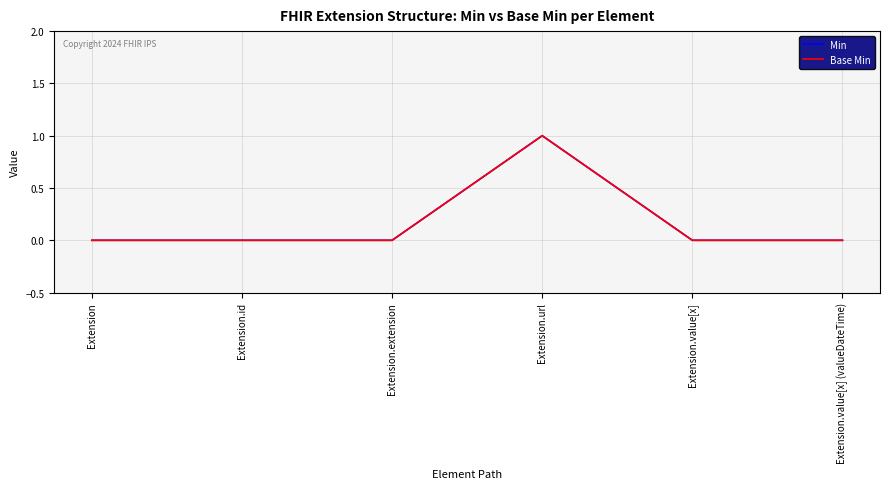

Reading left to right, transcribe all the data shown in this chart.

Min: 0	0	0	1	0	0
Base Min: 0	0	0	1	0	0